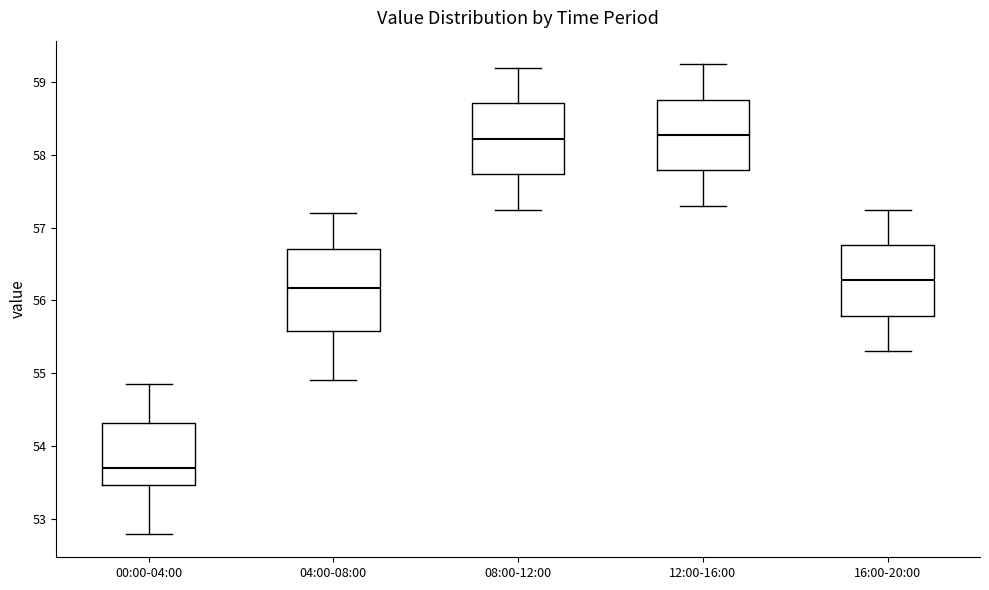

Comparing the boxes themselves (not the whiskers), which one is the tallest?

04:00-08:00